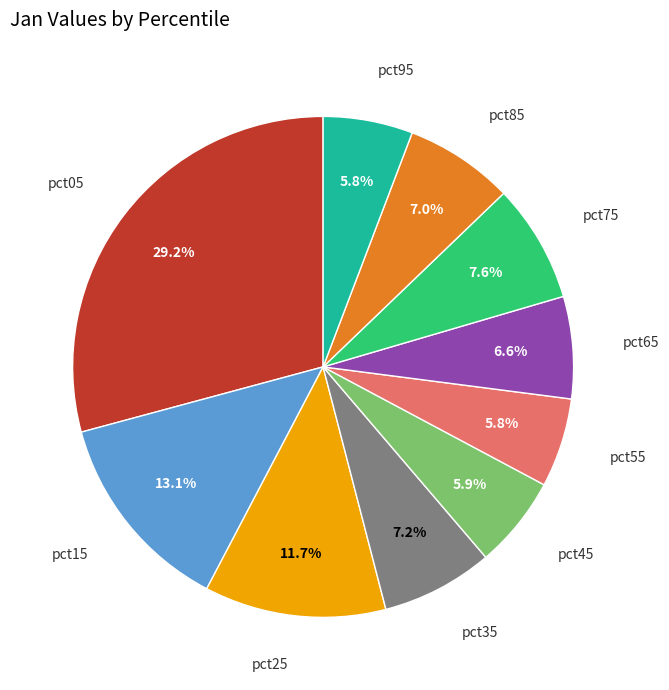

Is there any slice that represents more than half of the pie?

No